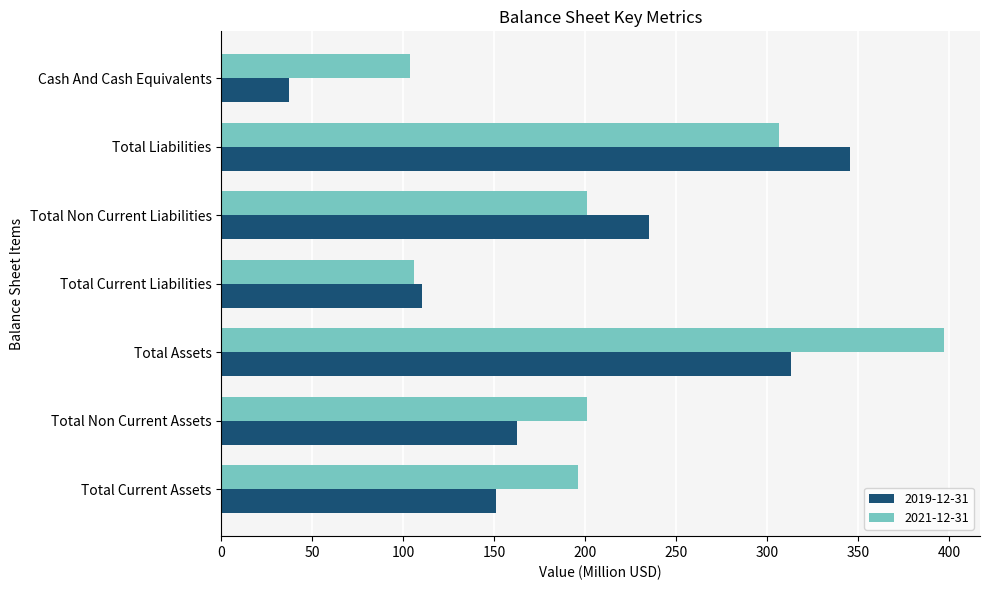

Which series has the largest total across all categories?

2021-12-31